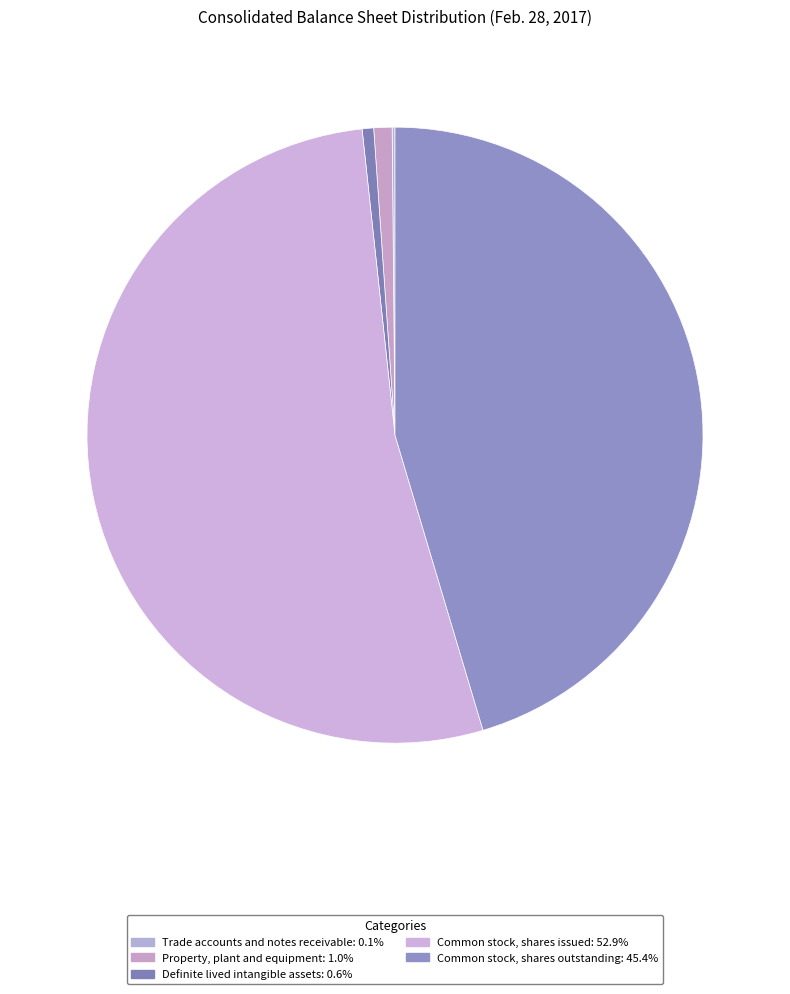

What percentage is the Common stock, shares outstanding slice, to the nearest percent?

45%